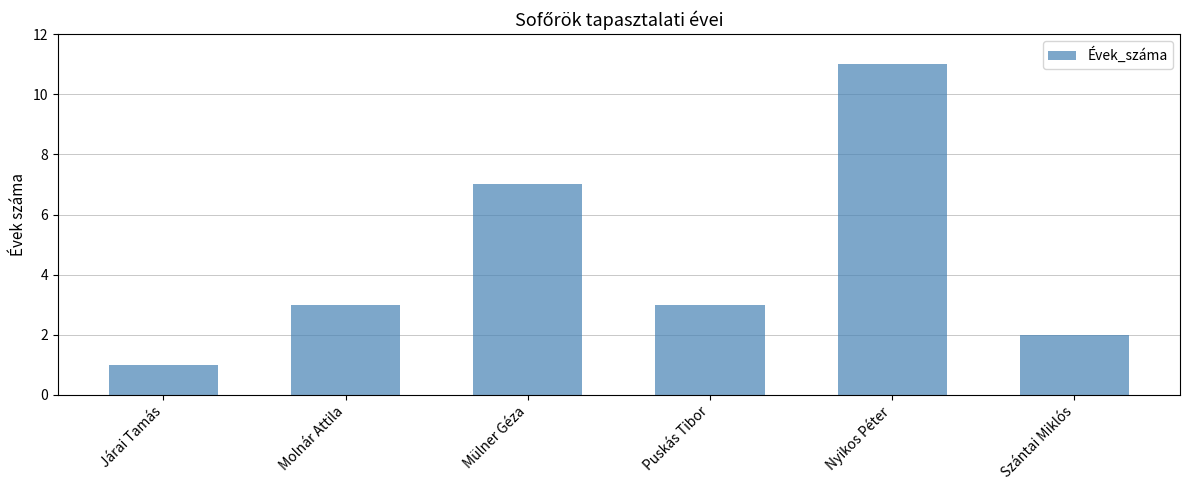

True or false: the data shows 3 at Molnár Attila.

True